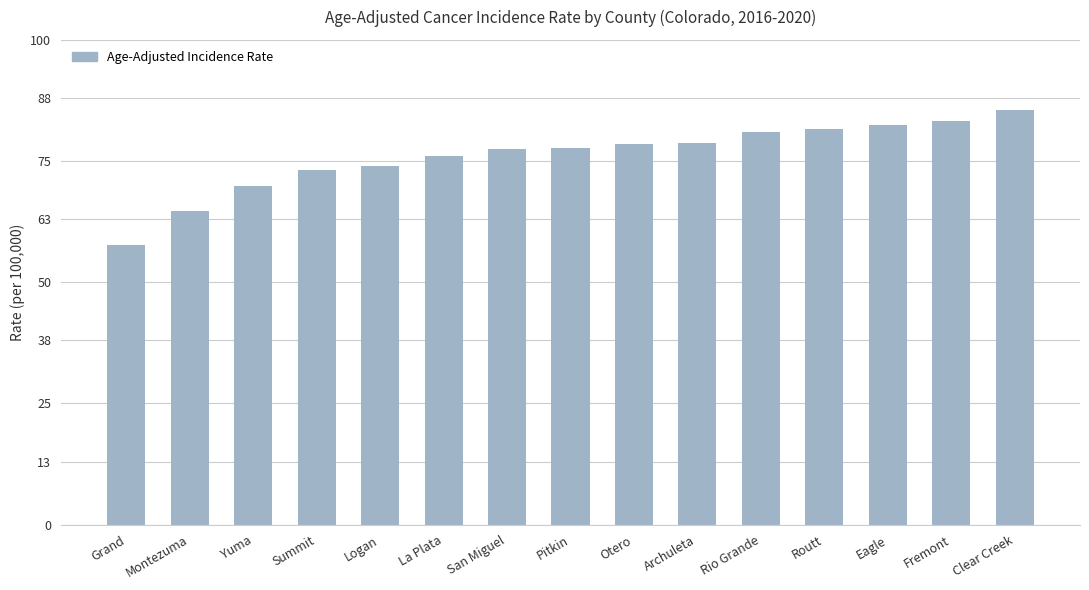

What is the greatest value displayed?

85.6